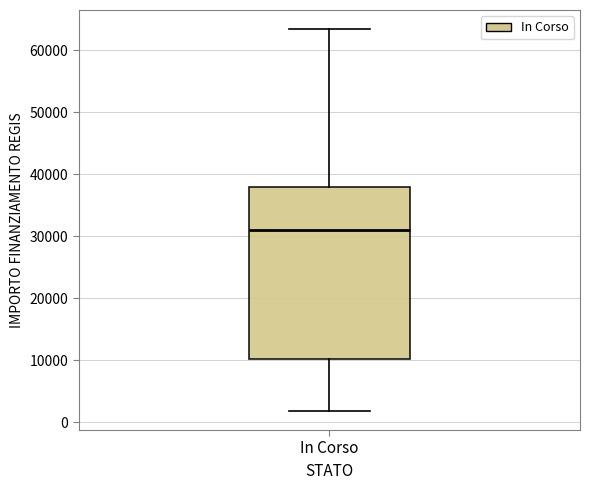

Transcribe this box plot: give where the median line is, the range the box spans, and where the two whiskers end, as read against the y-axis. The values are not printed on the chart, so give them approximately, as read against the axis.

median 31000, box 10000 to 38000, whiskers 2000 to 63000